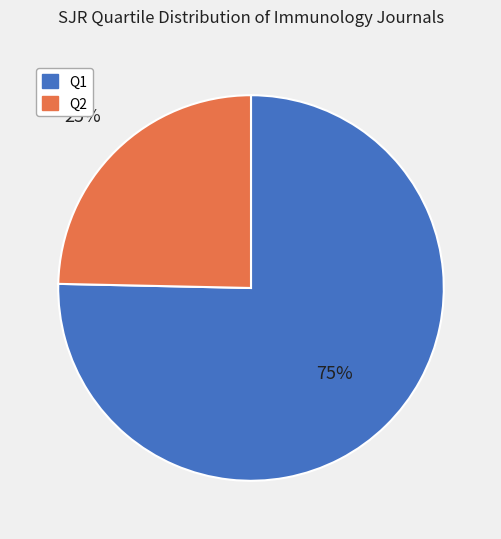

Which slice is the largest?

Q1